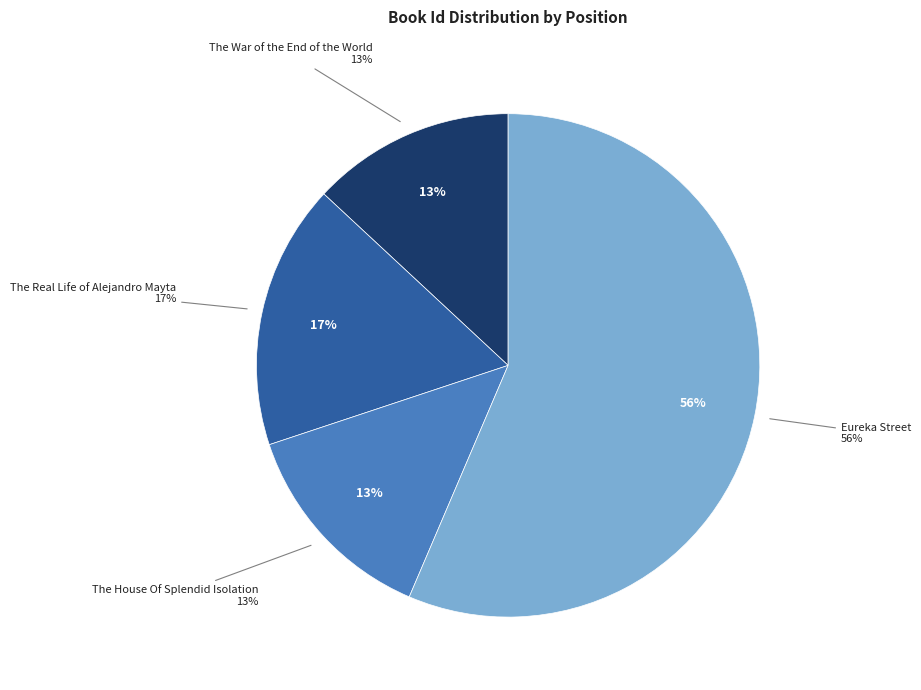

Between Eureka Street and The House Of Splendid Isolation, which is larger?

Eureka Street